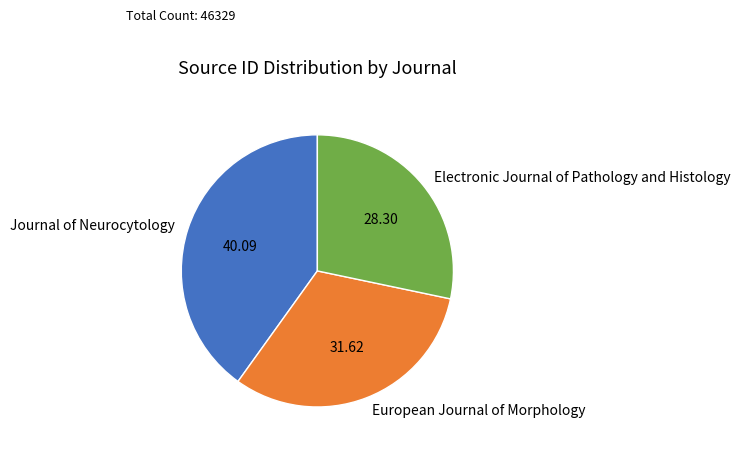

Which category has the biggest portion of the pie?

Journal of Neurocytology